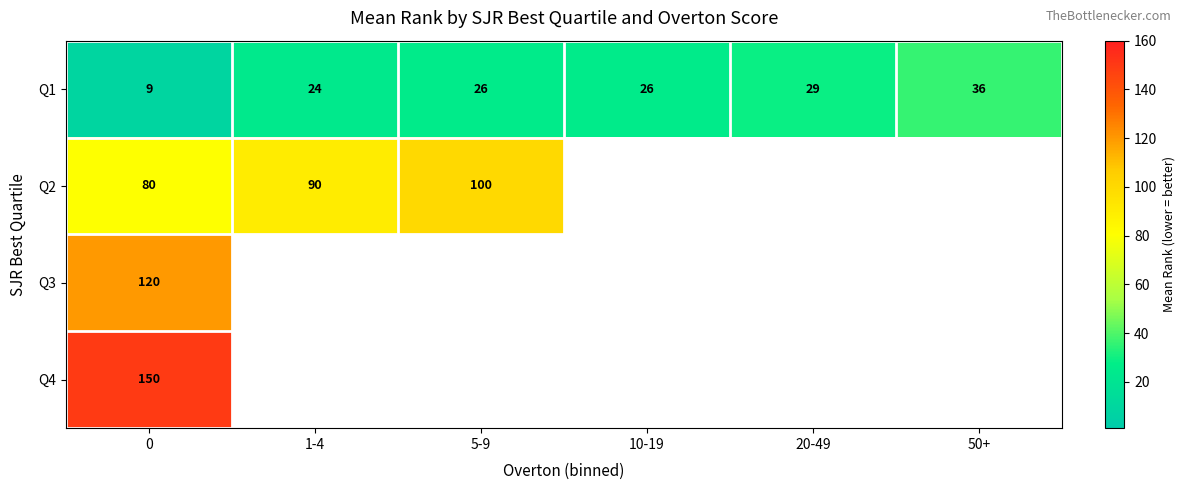

List the series in order of their peak value, lowest first.

Q1, Q2, Q3, Q4